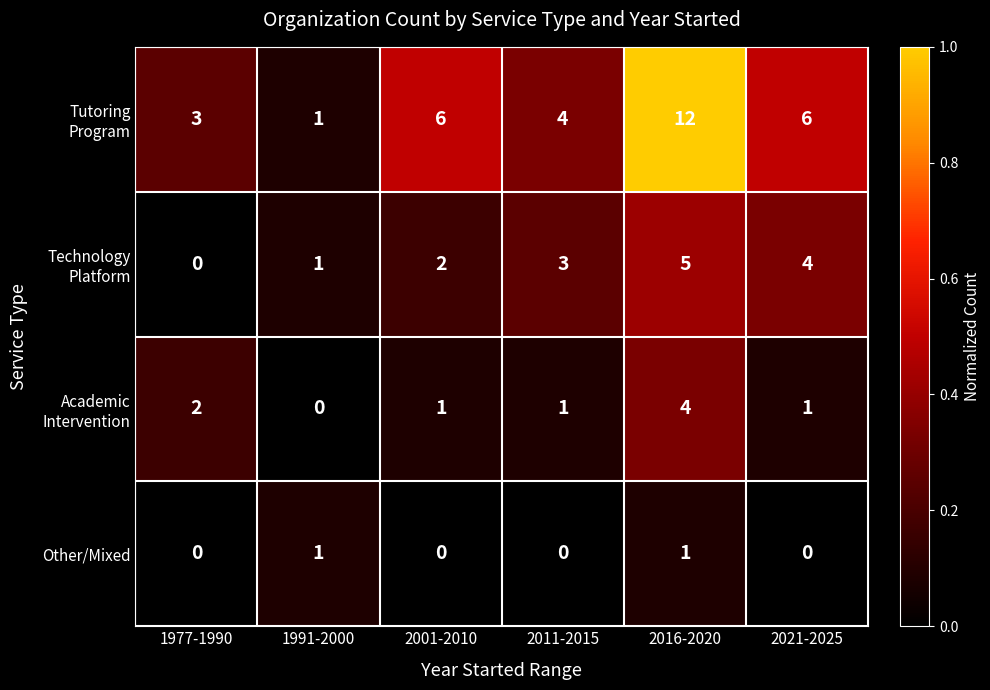

What is the total value across all series at 2016-2020?

22